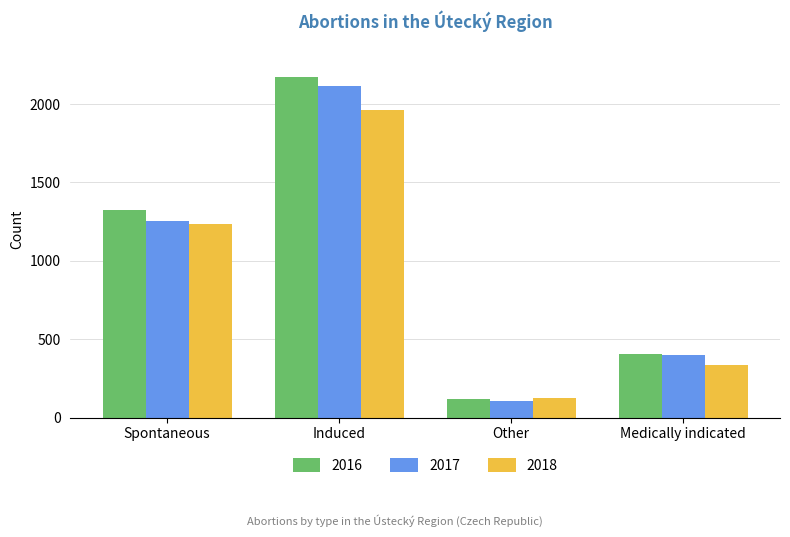

Reading left to right, transcribe all the data shown in this chart.

2016: Spontaneous=1323	Induced=2171	Other=117	Medically indicated=404
2017: Spontaneous=1252	Induced=2115	Other=106	Medically indicated=397
2018: Spontaneous=1236	Induced=1962	Other=123	Medically indicated=338